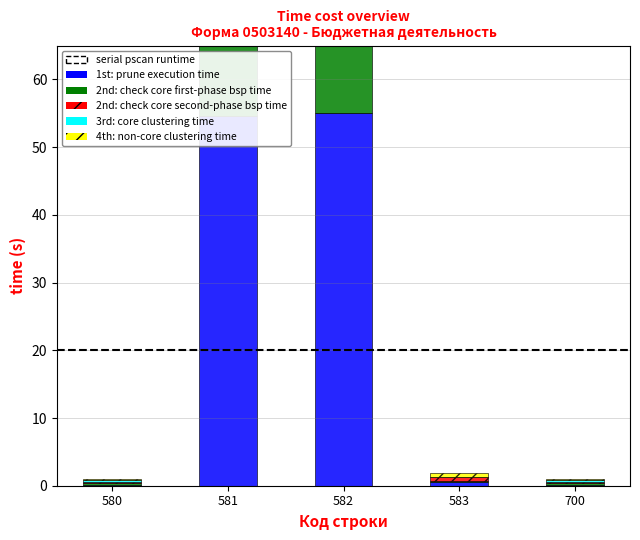

What is the value of the 2nd: check core first-phase bsp time bar at the 4th from the left?

0.1